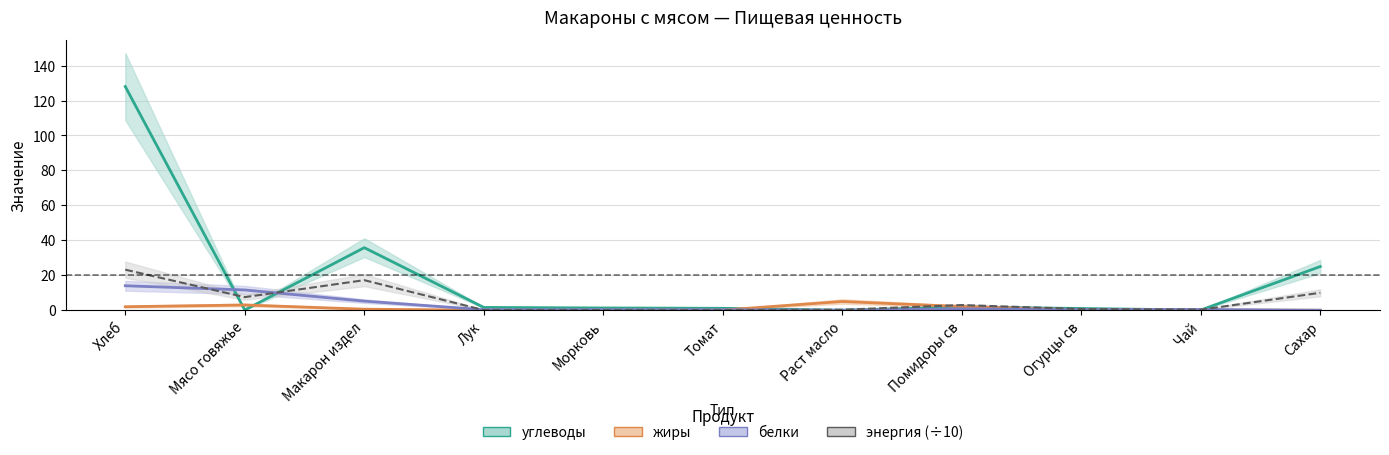

What is the difference between the maximum and minimum values in the белки series?

14.0